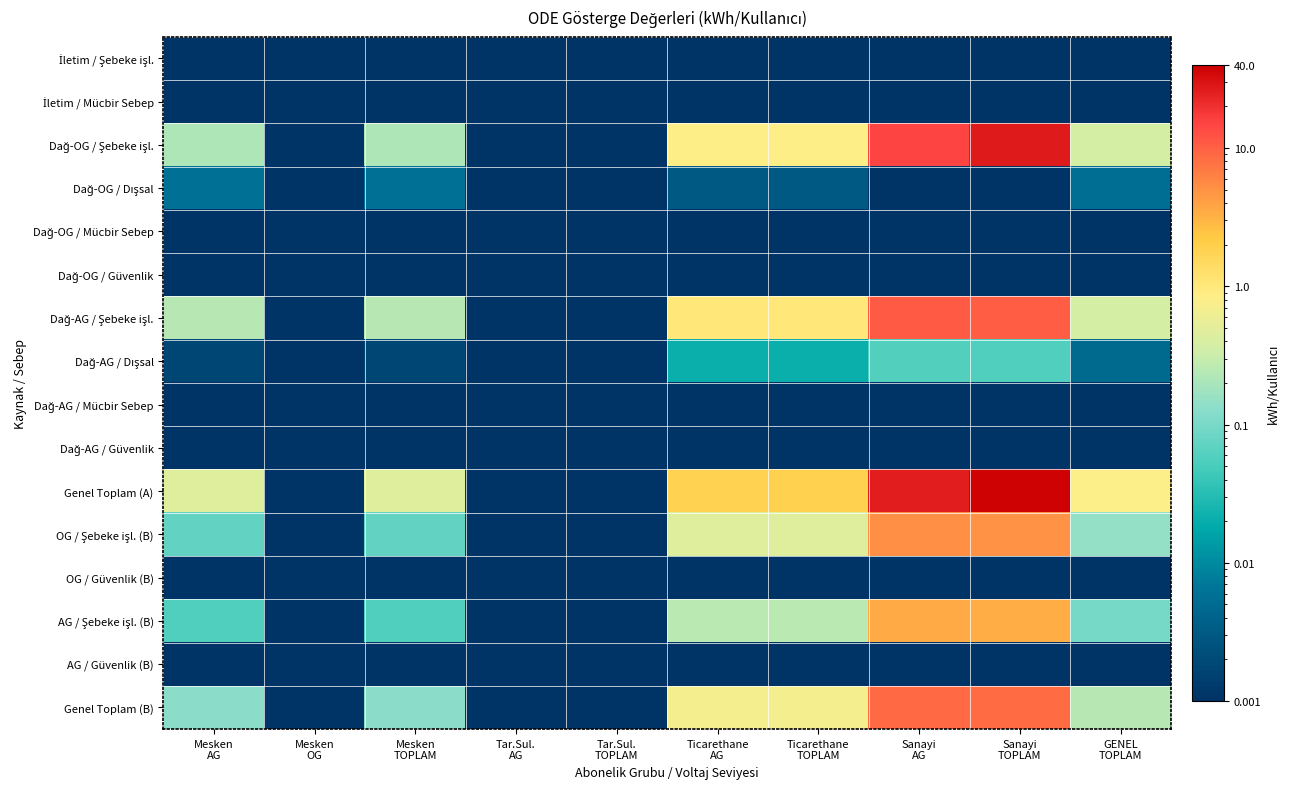

What is the difference between the highest and lowest values at Sanayi
AG?

26.2